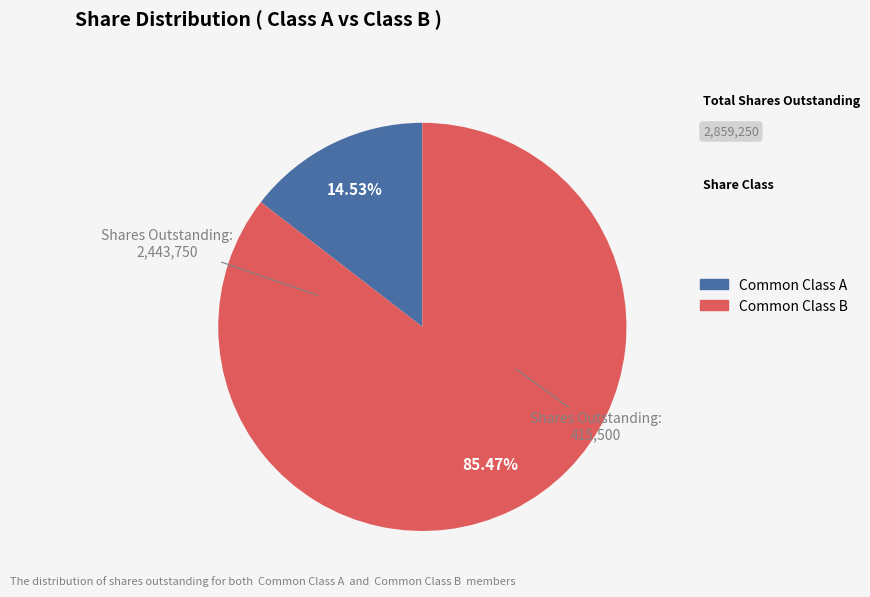

Is there a majority slice in this chart?

Yes